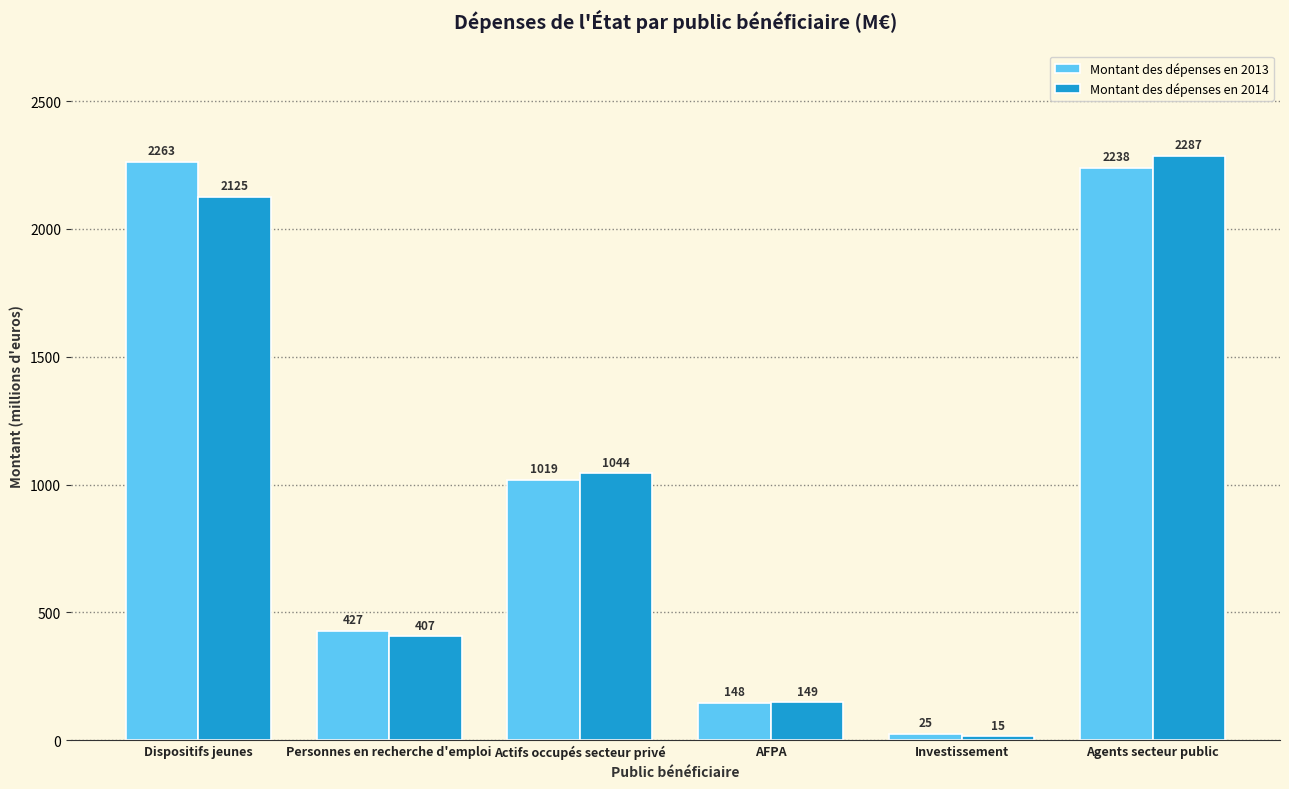

What is the label of the 1st bar from the left?

Dispositifs jeunes